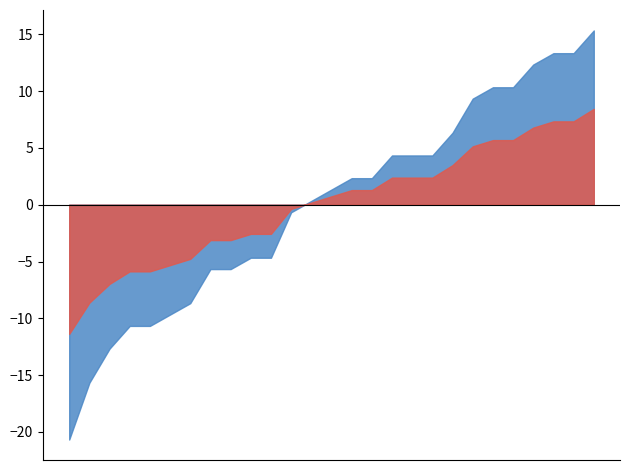

What is the minimum value shown in the chart?

-20.7